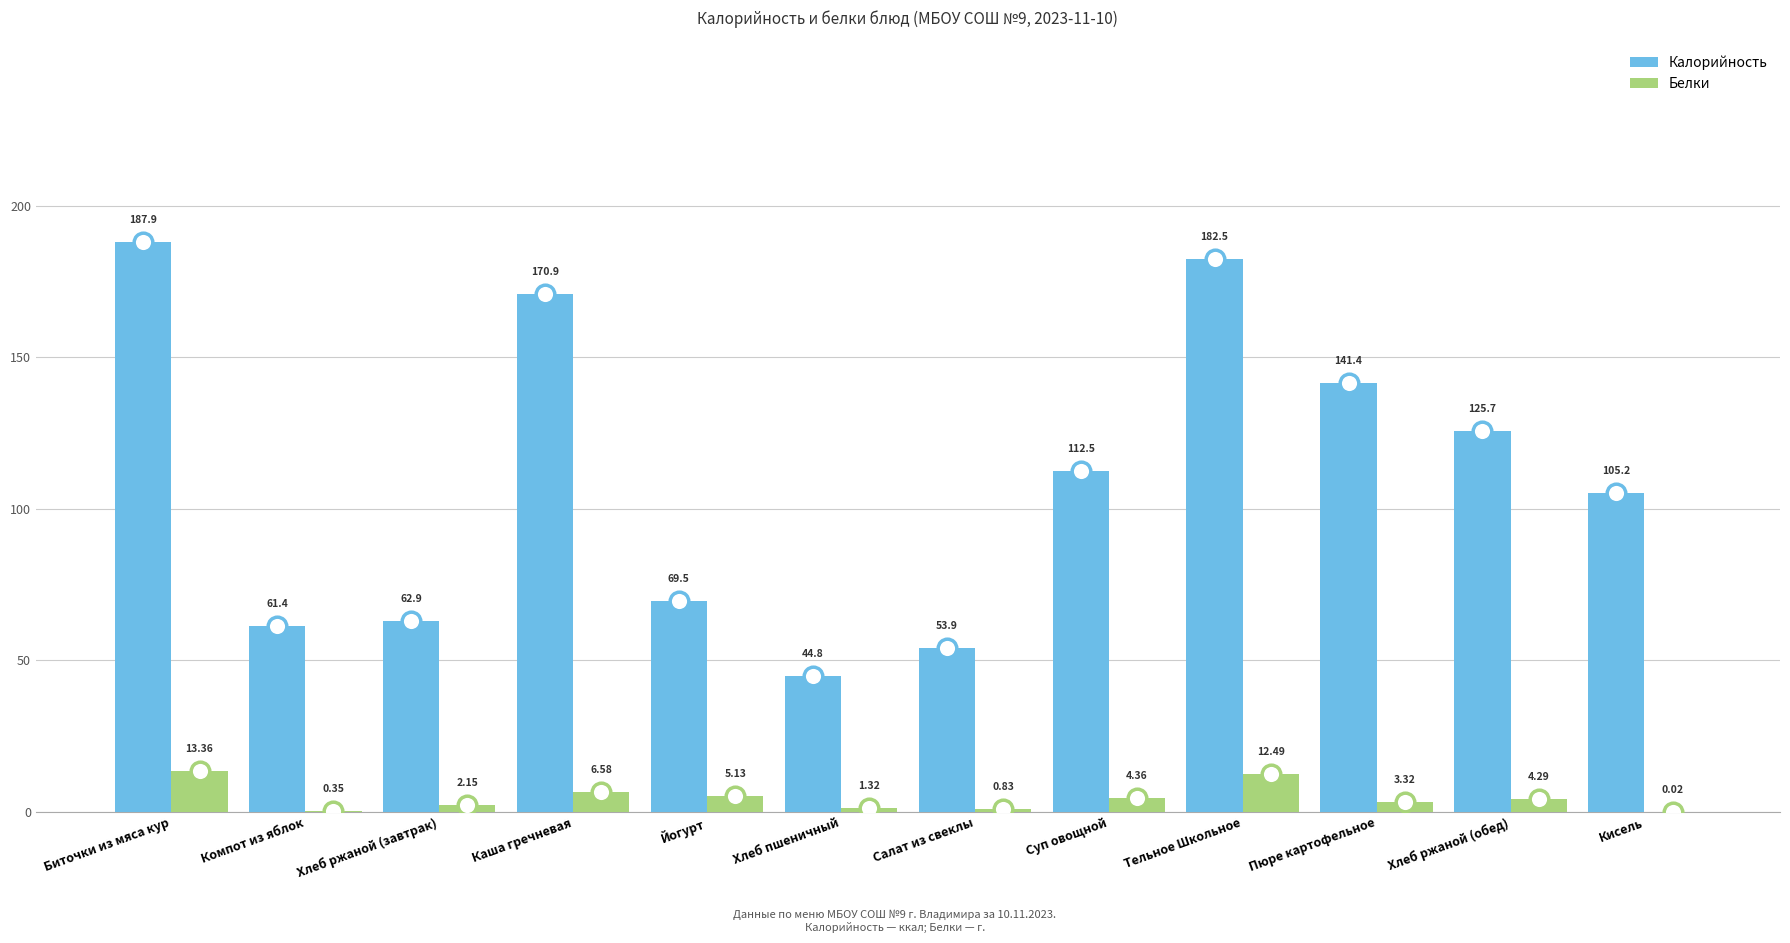

Which series reaches the minimum Y coordinate?

Белки